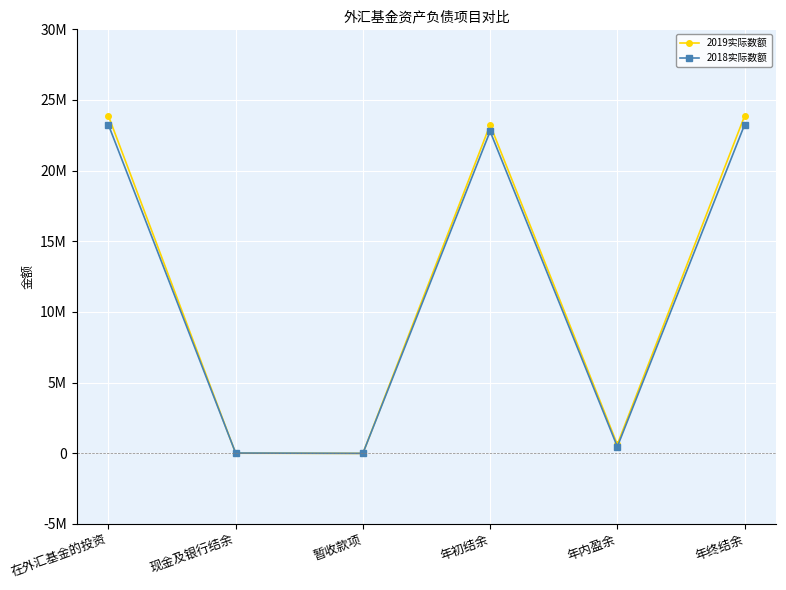

Which series changed the most between 现金及银行结余 and 年初结余?

2019实际数额